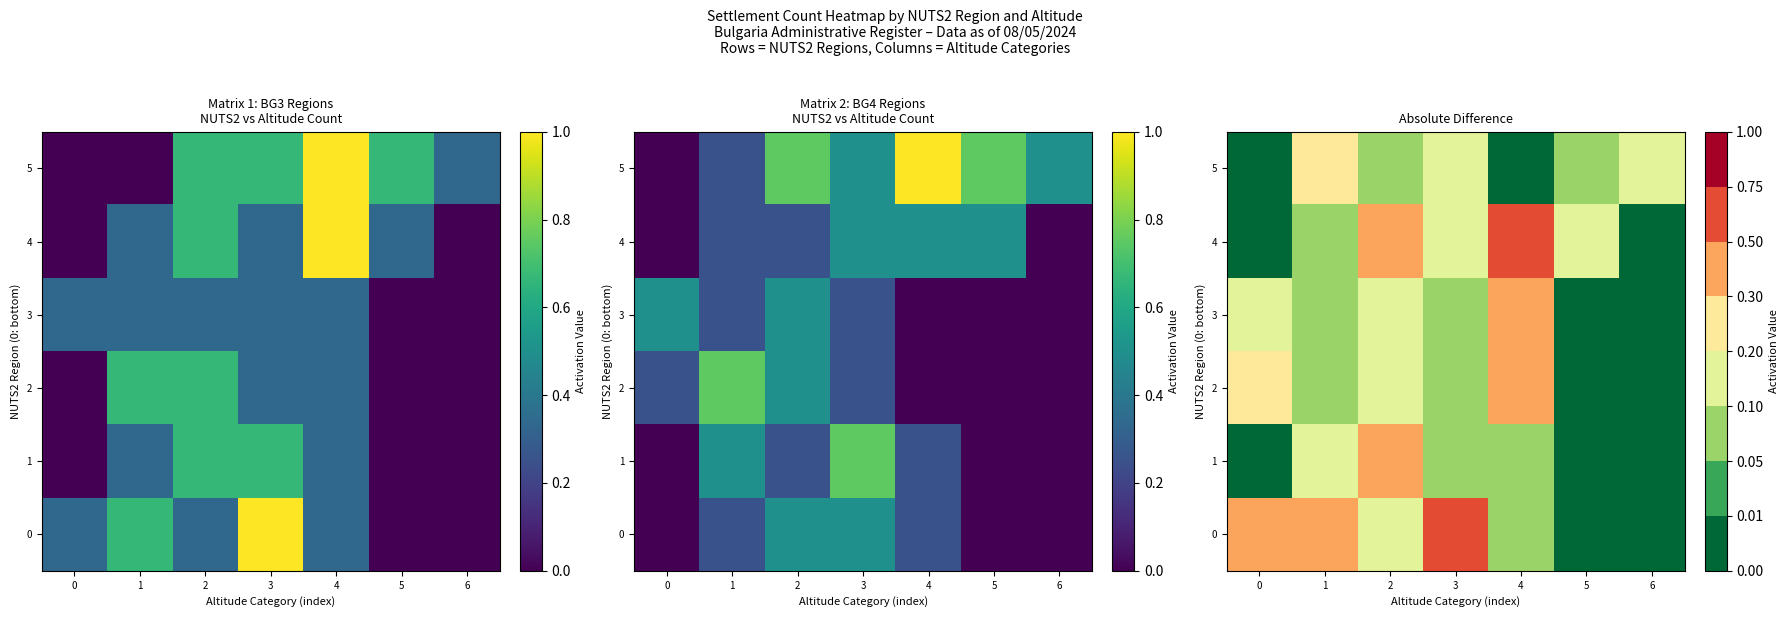

What is the spread (max minus min) of values at 5?

0.2